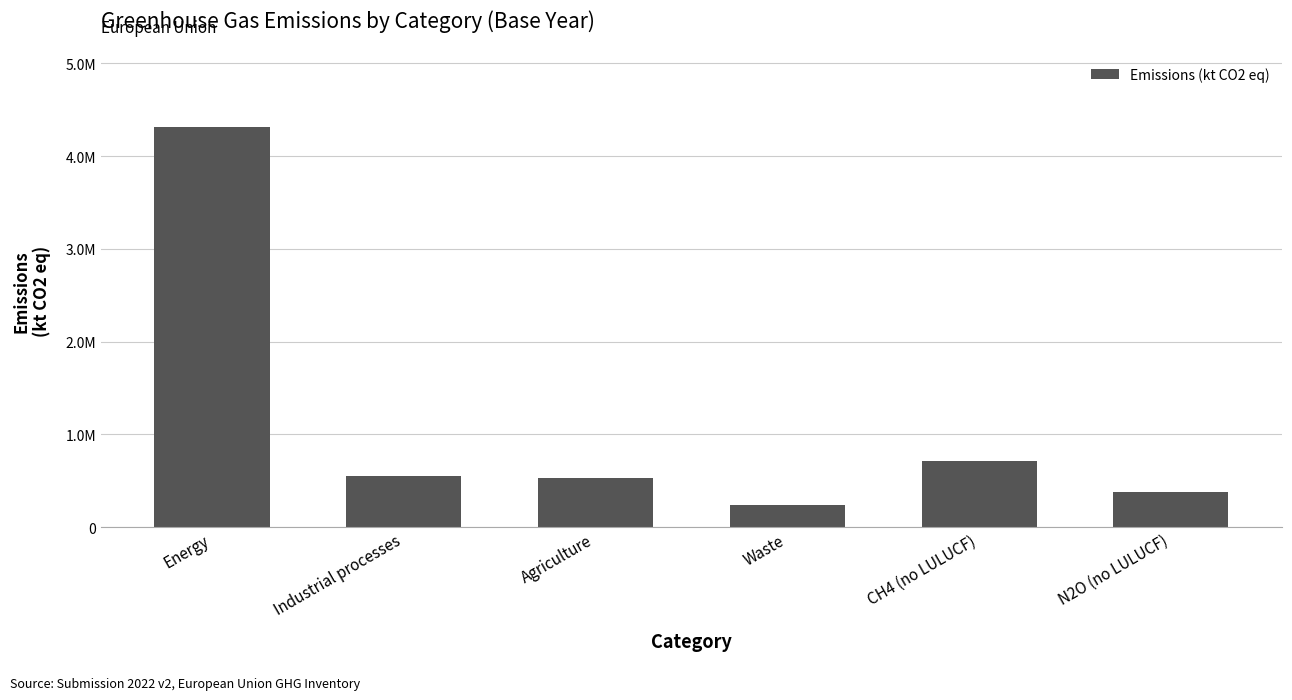

The chart shows a value of 547474.5 at Industrial processes. True or false?

True